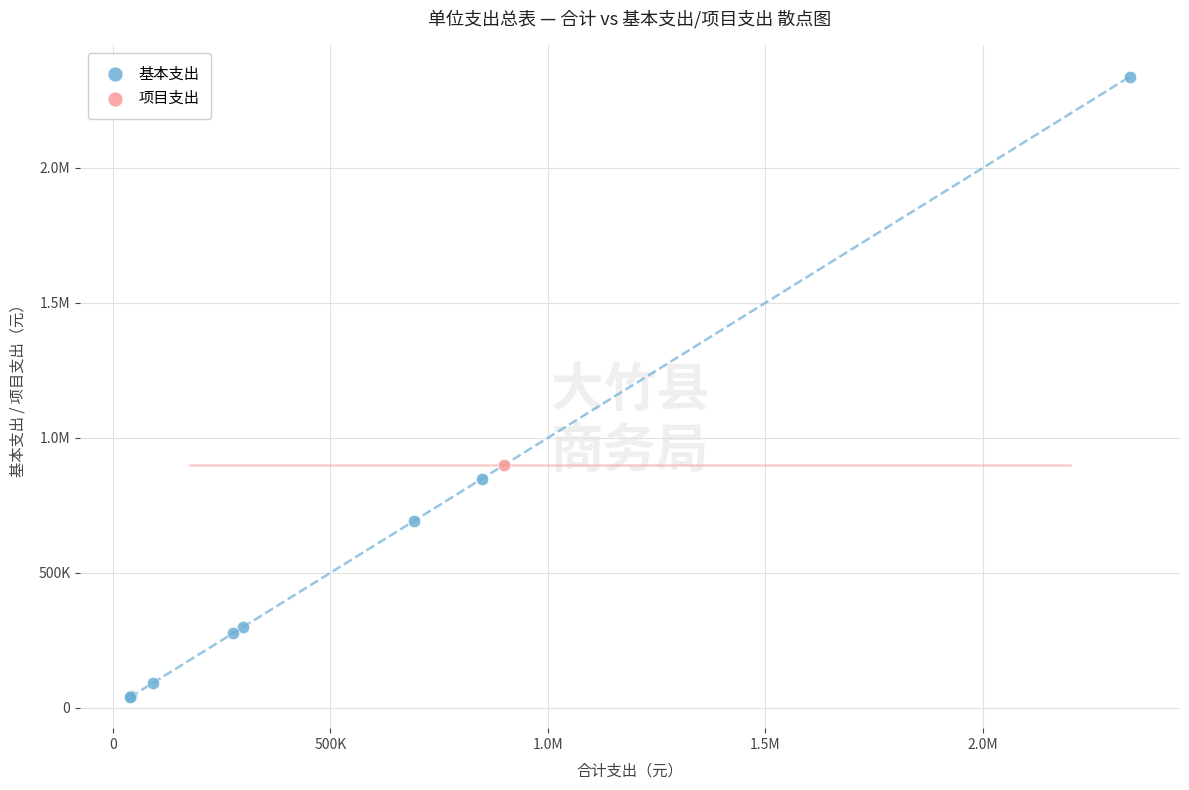

What are all the series names shown in the legend?

基本支出, 项目支出